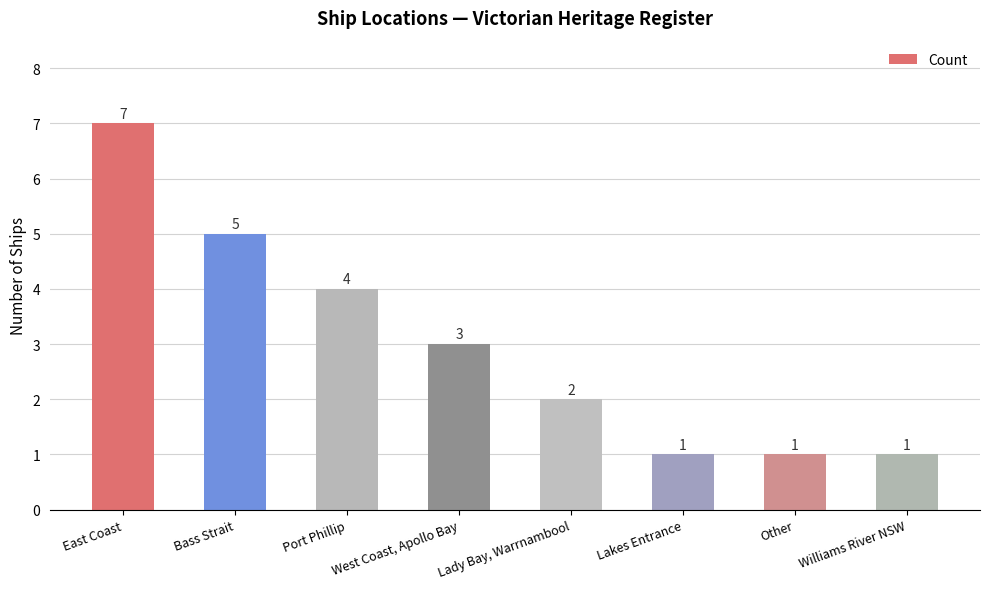

What is the label of the 8th bar from the right?

East Coast